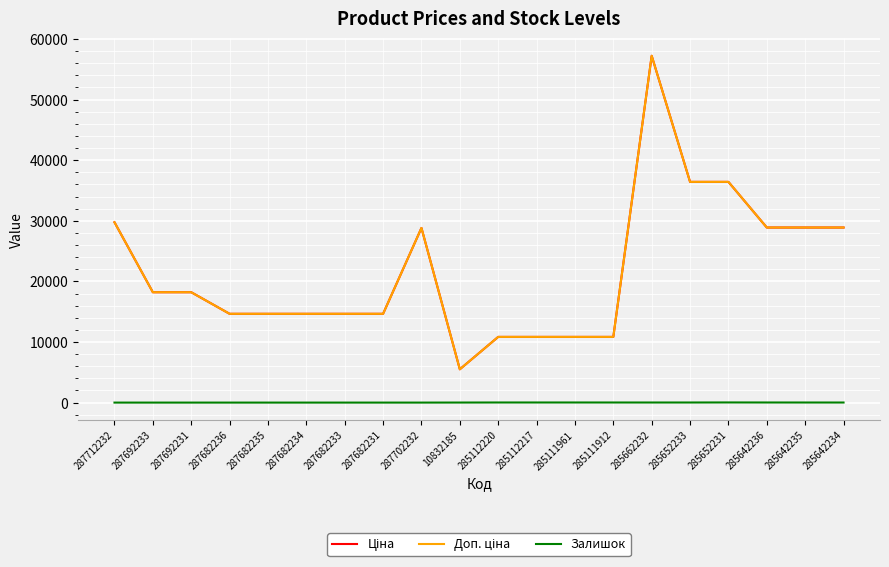

Does the chart have visible grid lines?

Yes